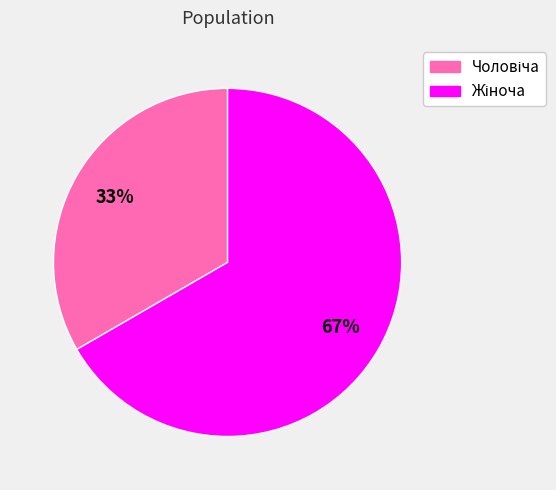

To the nearest percent, what is the average slice percentage?

50%